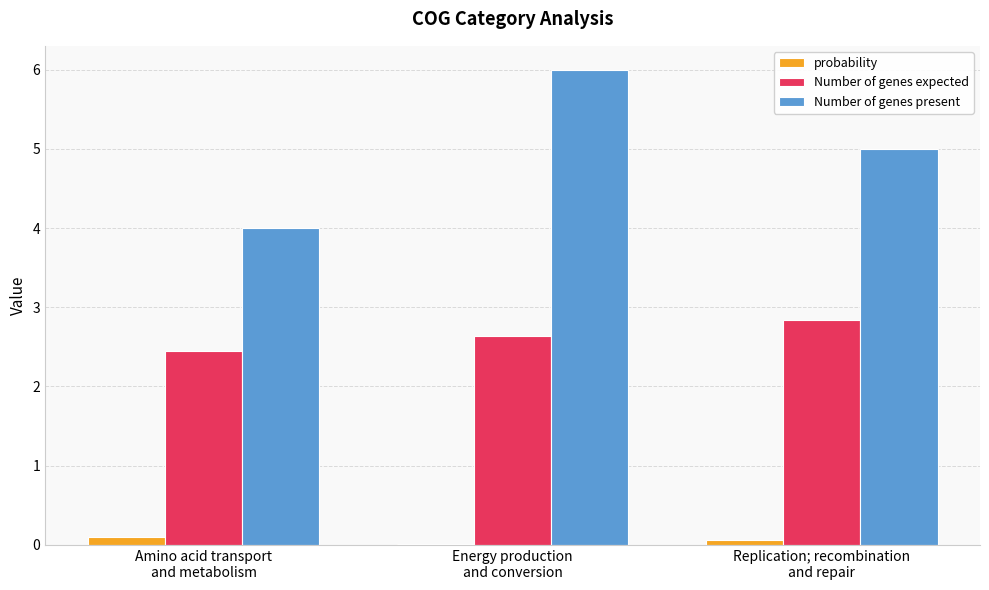

The Number of genes present series shows 8.6 at Replication; recombination
and repair. True or false?

False